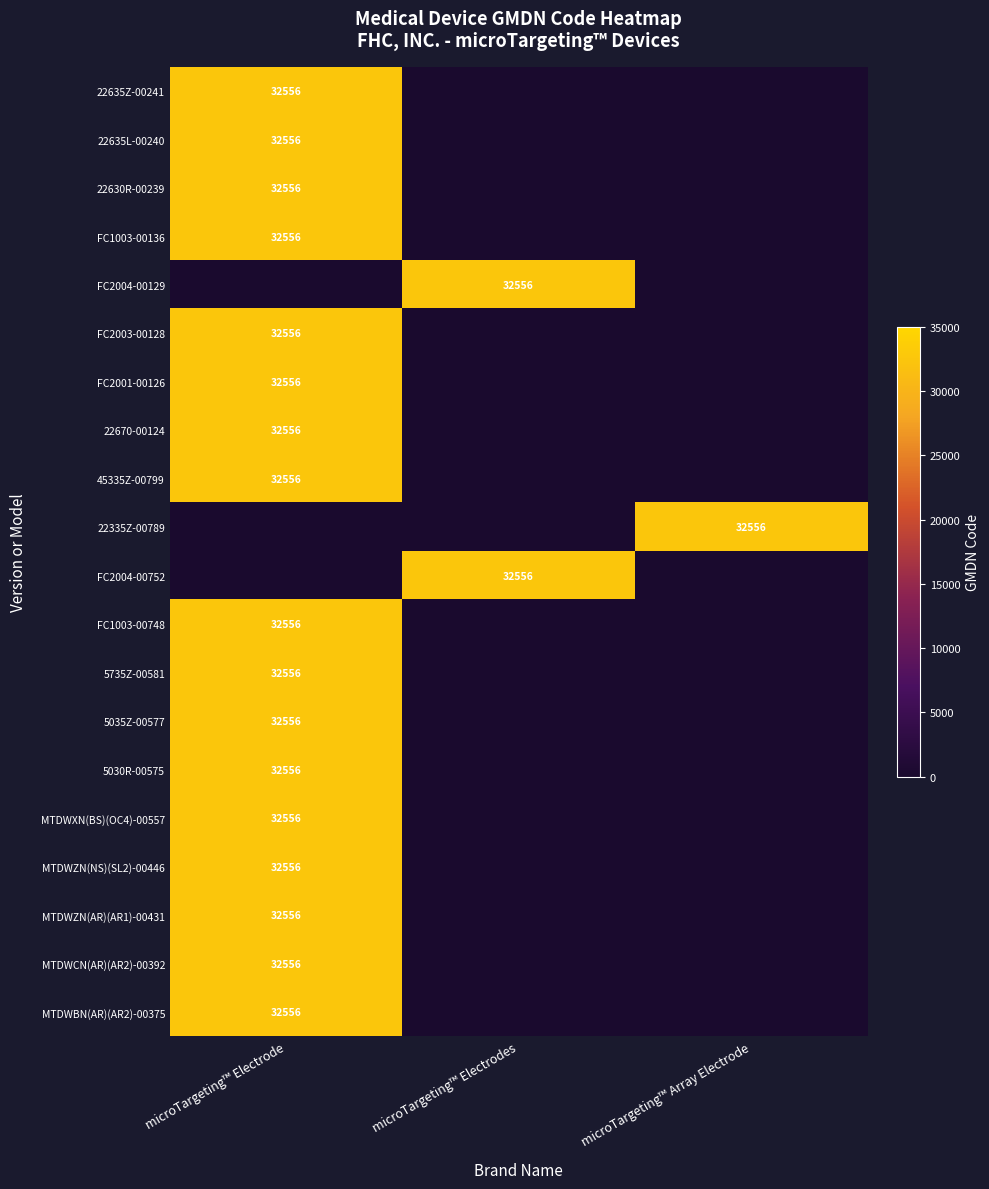

True or false: 22635Z-00241 has a value of 32556 at microTargeting™ Electrode.

True